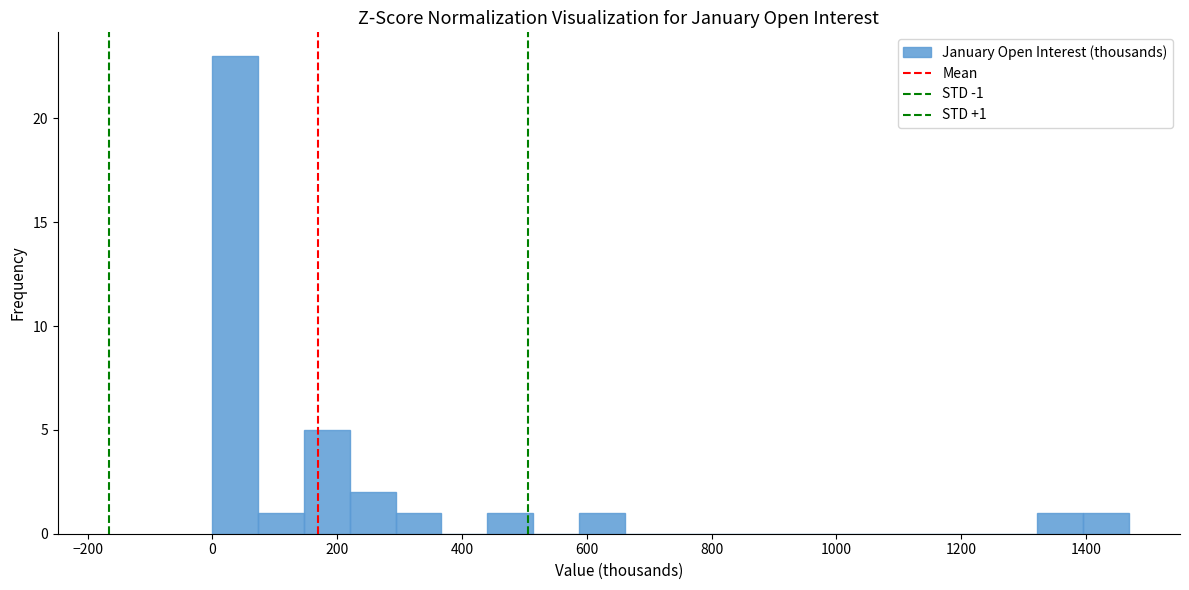

Around what value on the x-axis is the tallest bar? Give the approximate position of its centre, as read against the axis.

40